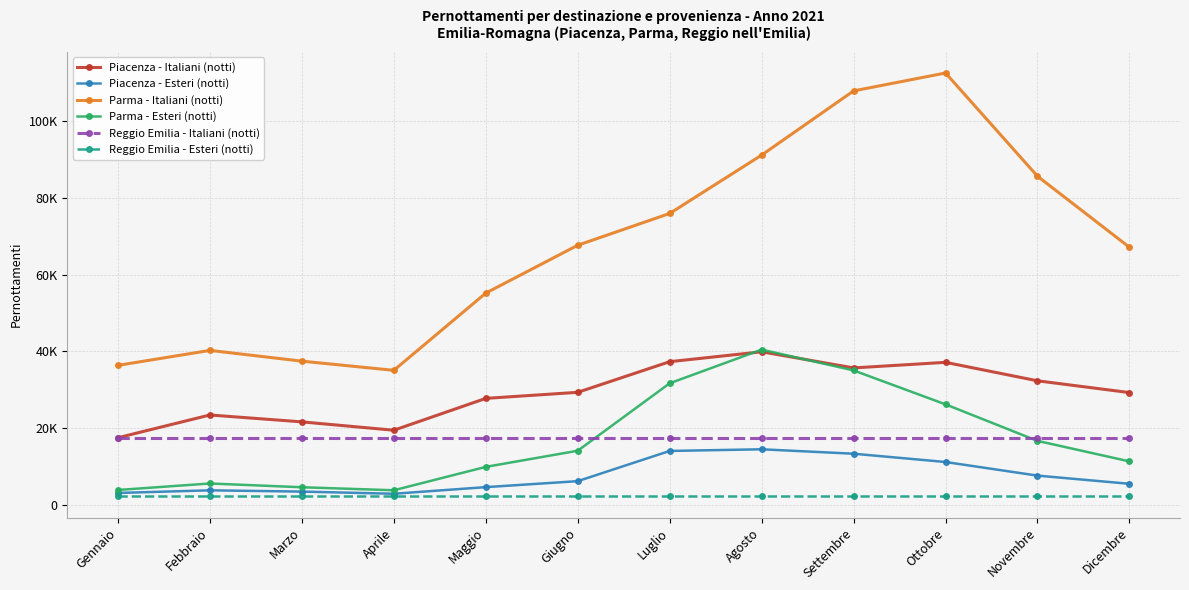

Does the chart have visible grid lines?

Yes